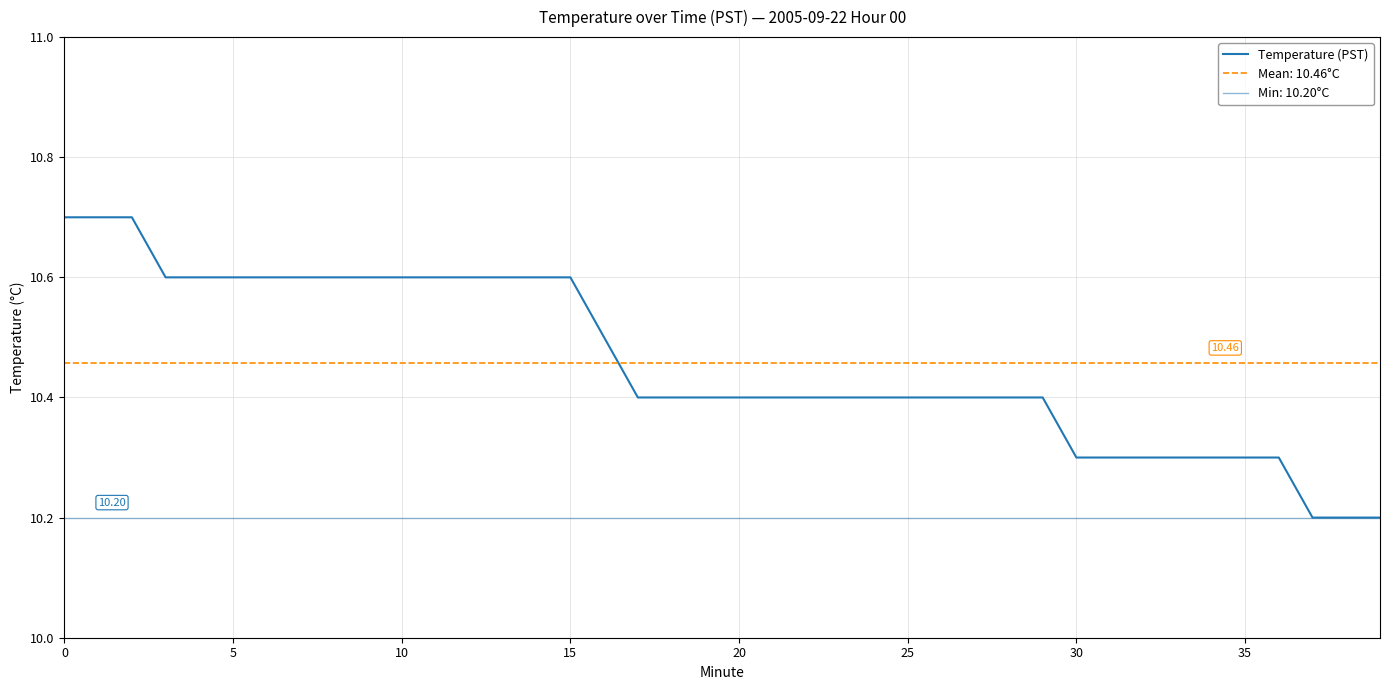

Is it true that the value at 33 is 10.3?

True